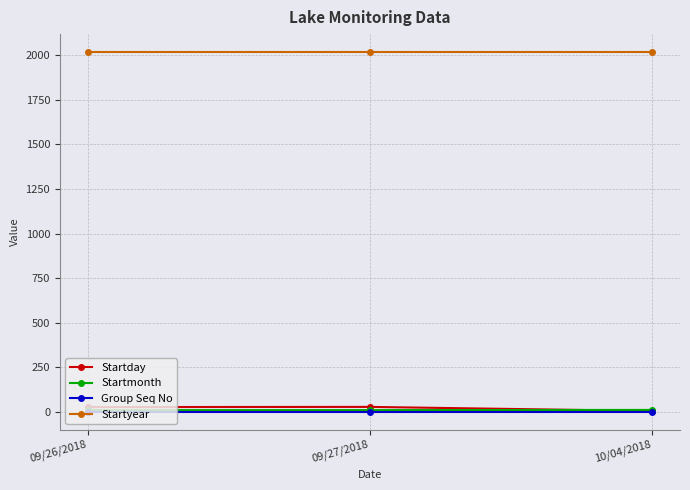

What are all the series names shown in the legend?

Startday, Startmonth, Group Seq No, Startyear